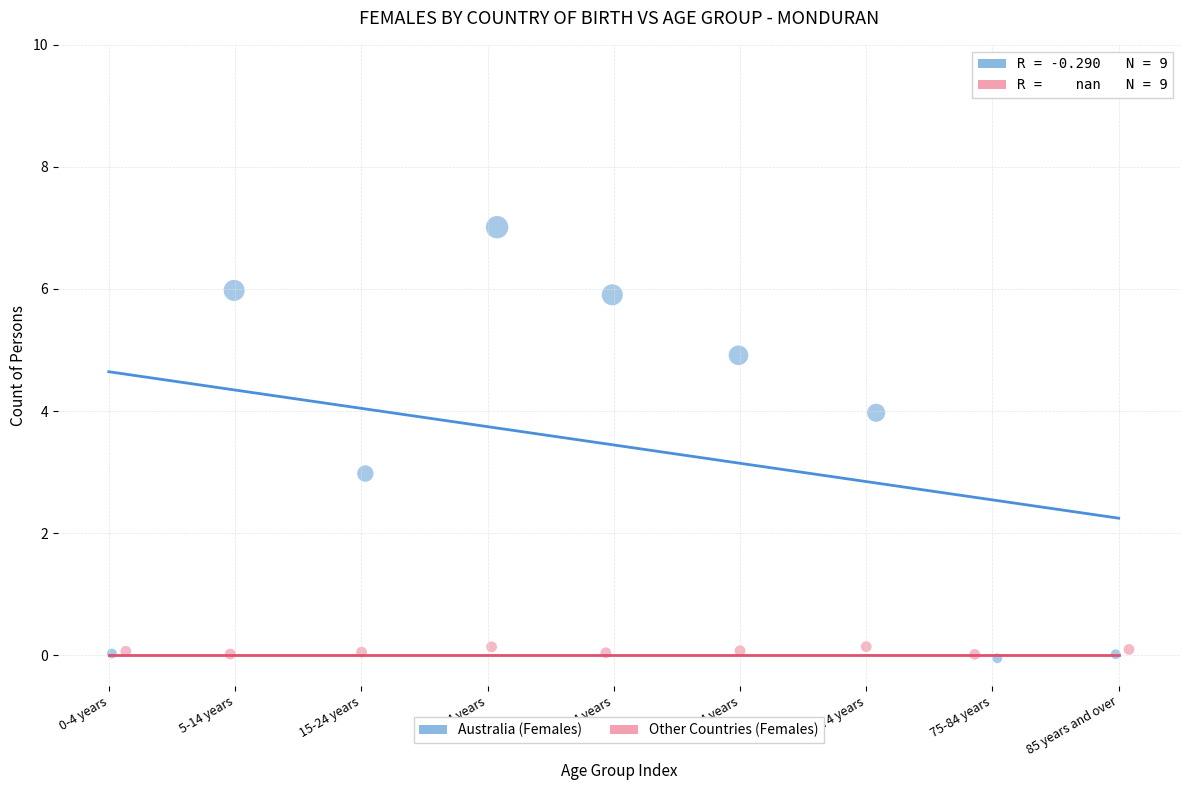

Which series contains the highest Y value?

Australia (Females)